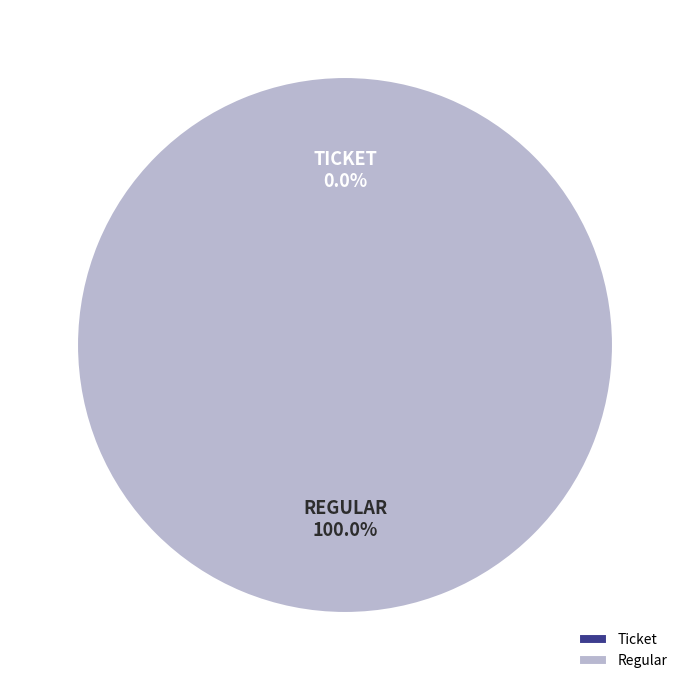

Count the number of slices in the pie.

2